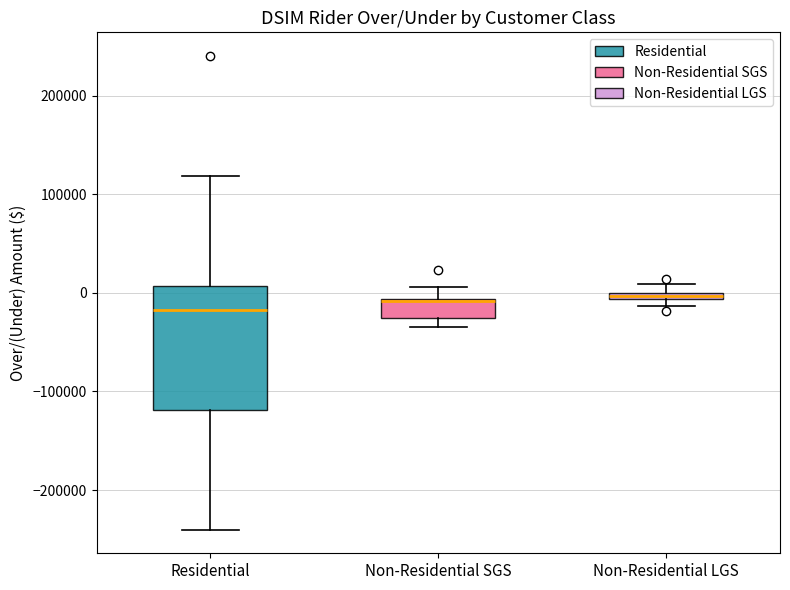

Comparing the boxes themselves (not the whiskers), which one is the tallest?

Residential